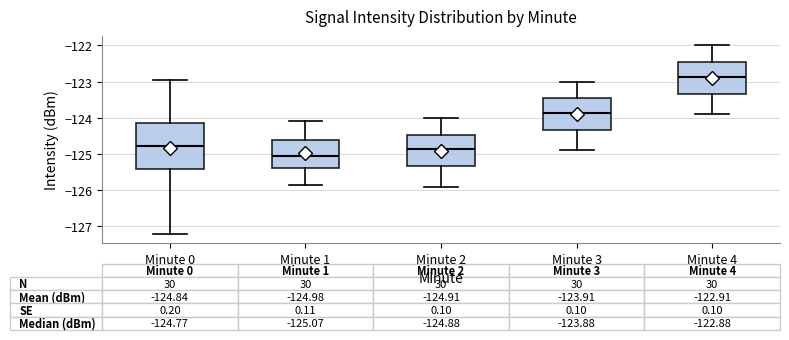

Which box is the tallest, from its lower edge to its upper edge?

Minute 0